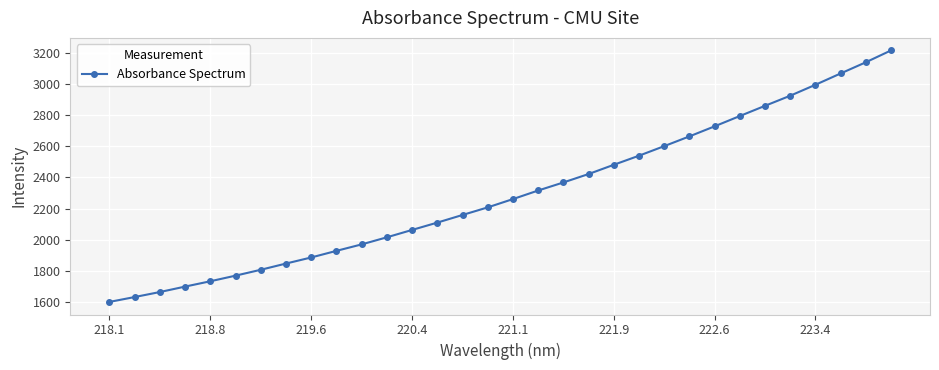

What is the difference between the second highest and second lowest values?

1512.0